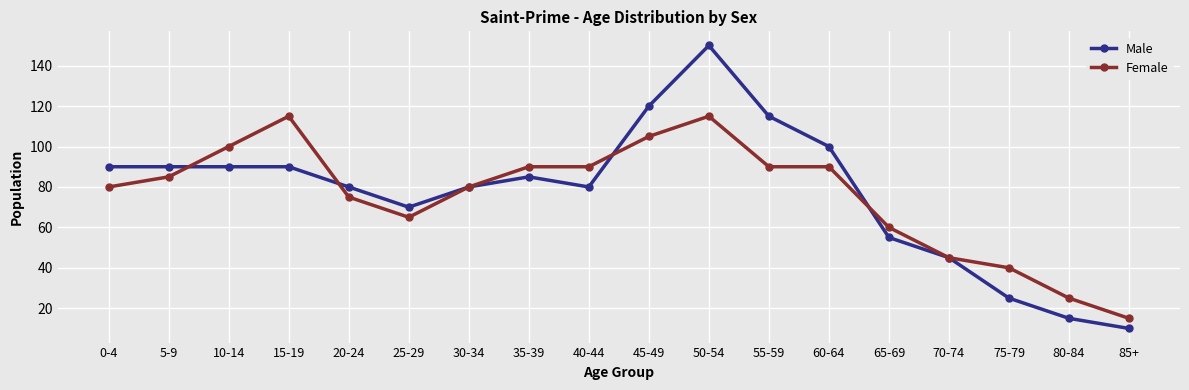

Reading left to right, what are all the values shown in this chart?

Male: 90	90	90	90	80	70	80	85	80	120	150	115	100	55	45	25	15	10
Female: 80	85	100	115	75	65	80	90	90	105	115	90	90	60	45	40	25	15